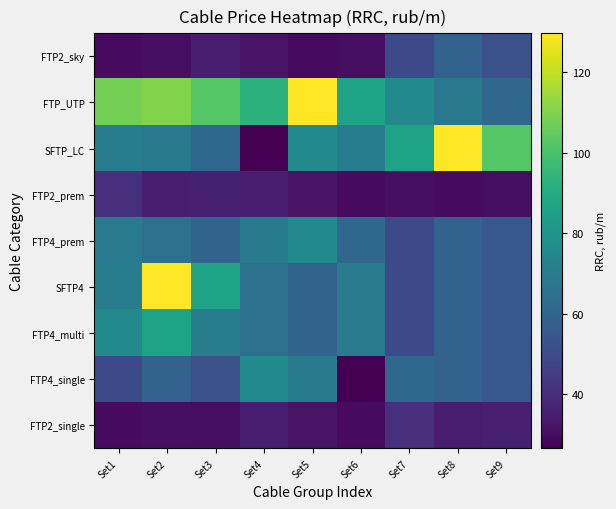

Reading left to right, what are all the values shown in this chart?

FTP2_single: Set1=29.5	Set2=30.8	Set3=30.2	Set4=35.3	Set5=32.2	Set6=29.5	Set7=40.5	Set8=34.3	Set9=35.7
FTP4_single: Set1=49.7	Set2=59.2	Set3=52.3	Set4=75.8	Set5=68.2	Set6=26.5	Set7=61.3	Set8=59.0	Set9=54.9
FTP4_multi: Set1=75.8	Set2=86.4	Set3=70.1	Set4=64.8	Set5=59.4	Set6=69.3	Set7=49.9	Set8=59.0	Set9=54.9
SFTP4: Set1=70.1	Set2=129.7	Set3=86.4	Set4=64.8	Set5=59.4	Set6=69.3	Set7=49.9	Set8=59.0	Set9=54.9
FTP4_prem: Set1=69.3	Set2=64.8	Set3=59.4	Set4=68.2	Set5=75.8	Set6=61.3	Set7=49.9	Set8=59.0	Set9=54.9
FTP2_prem: Set1=40.5	Set2=34.3	Set3=35.7	Set4=35.3	Set5=32.2	Set6=29.5	Set7=30.8	Set8=29.5	Set9=30.2
SFTP_LC: Set1=70.1	Set2=68.2	Set3=61.3	Set4=26.5	Set5=75.8	Set6=70.1	Set7=86.4	Set8=129.7	Set9=102.7
FTP_UTP: Set1=108.0	Set2=110.1	Set3=102.7	Set4=92.7	Set5=129.7	Set6=86.4	Set7=75.8	Set8=68.2	Set9=61.3
FTP2_sky: Set1=29.5	Set2=30.8	Set3=35.3	Set4=32.2	Set5=29.5	Set6=30.2	Set7=49.7	Set8=59.2	Set9=52.3